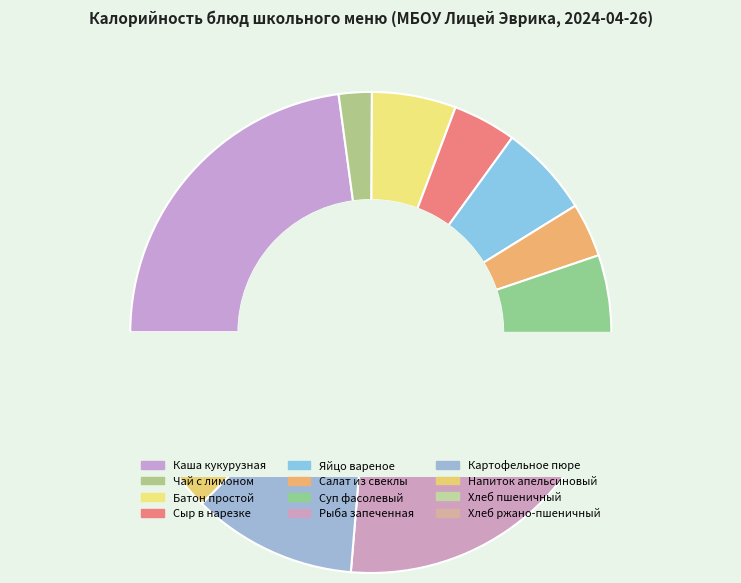

Which category has the smallest portion of the pie?

Чай с лимоном